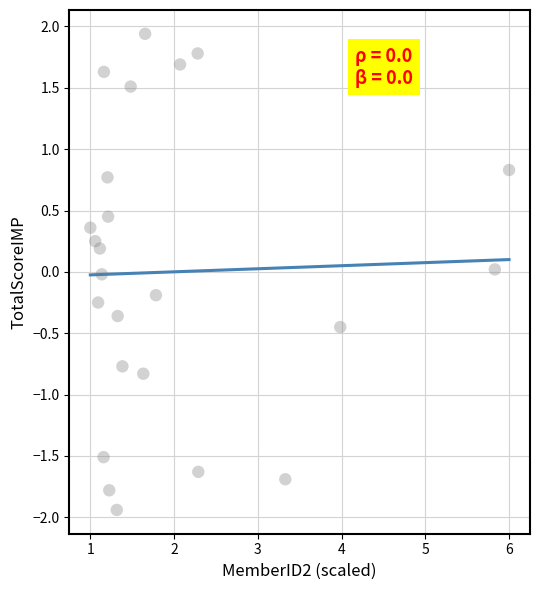

What is the range of Y values (max minus min)?

3.9